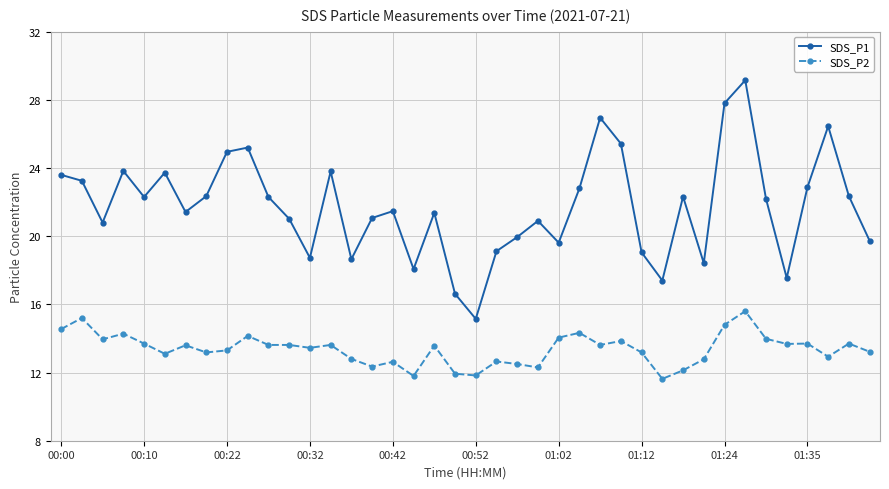

Which series has the largest total across all categories?

SDS_P1